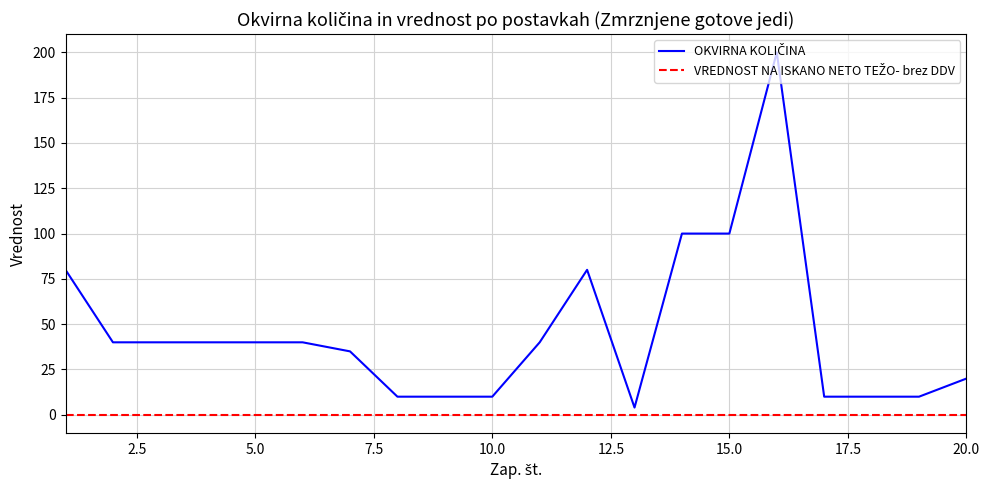

How many lines are shown in the chart?

2